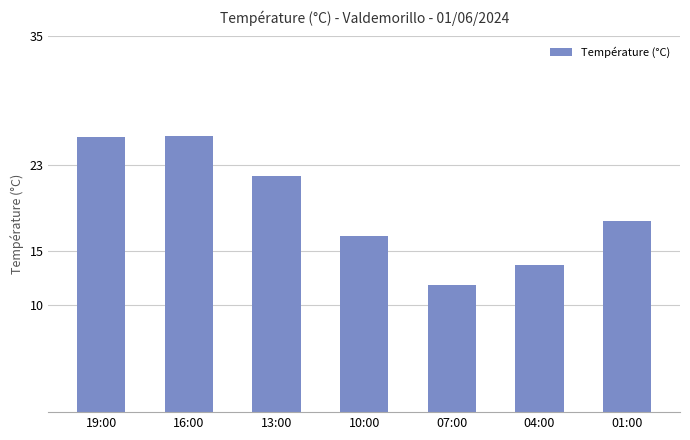

What is the minimum value shown in the chart?

11.8